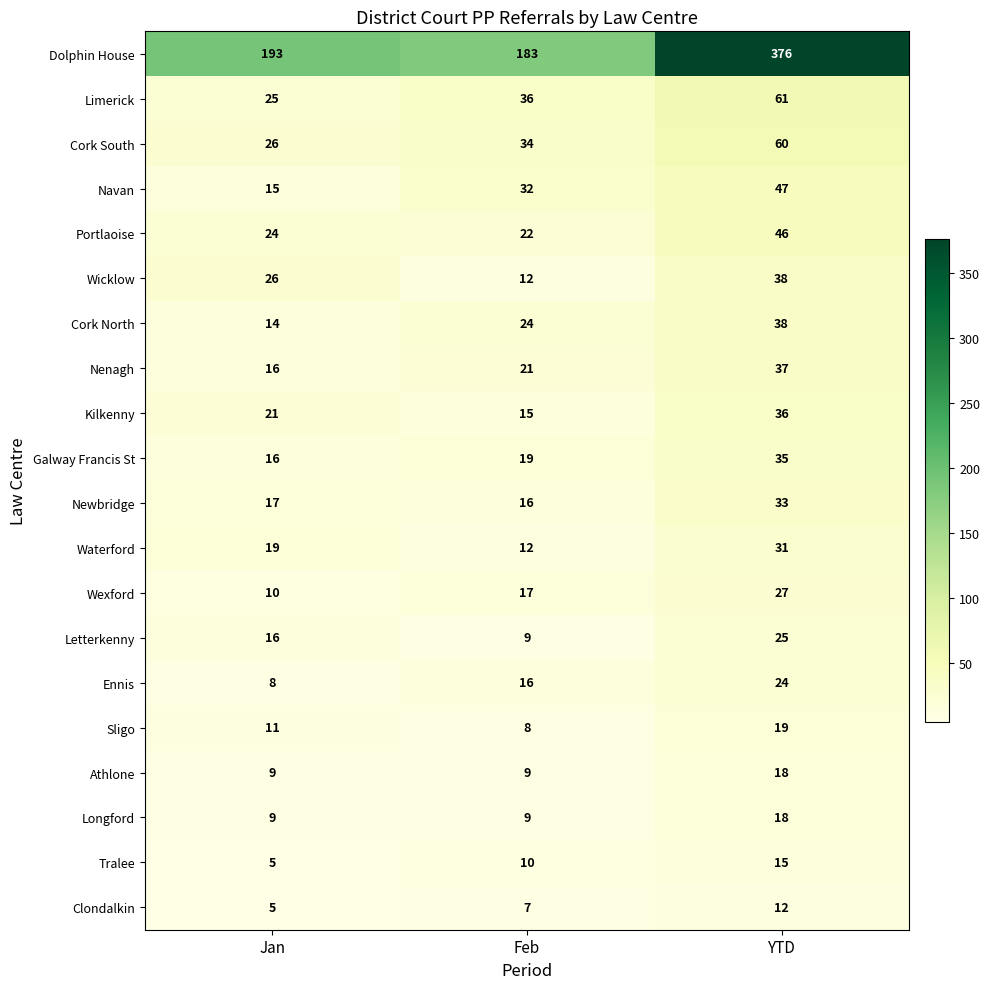

Count the number of data series in this chart.

20